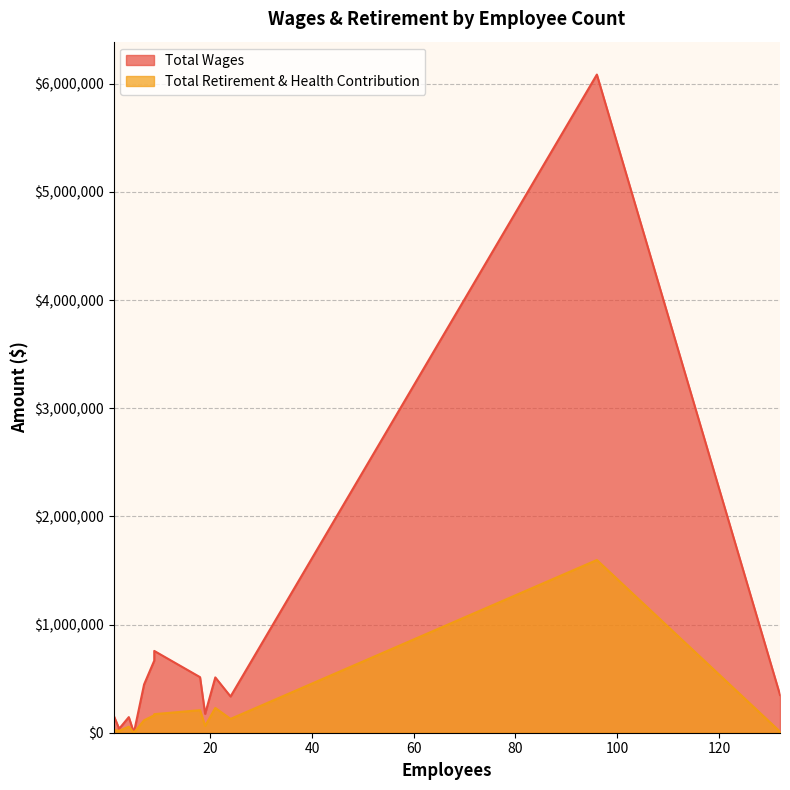

Count the number of categories in the chart.

14